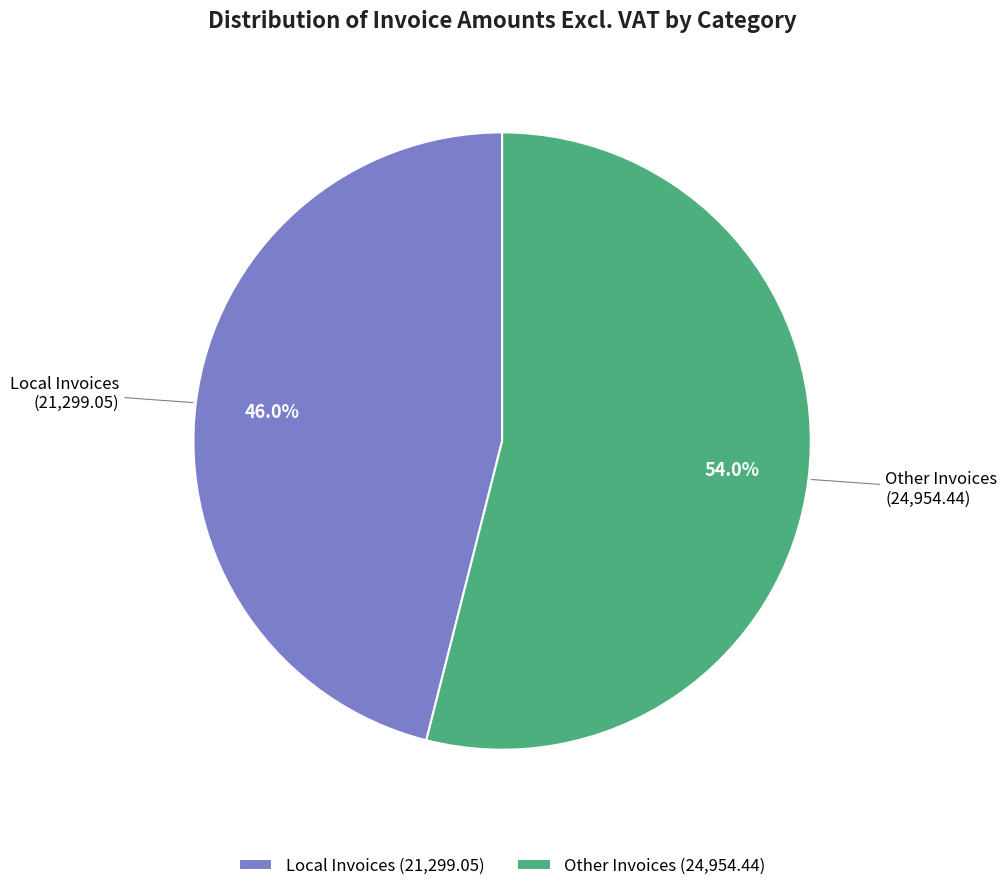

How much of the chart is everything except Local Invoices (21,299.05)?

54.0%